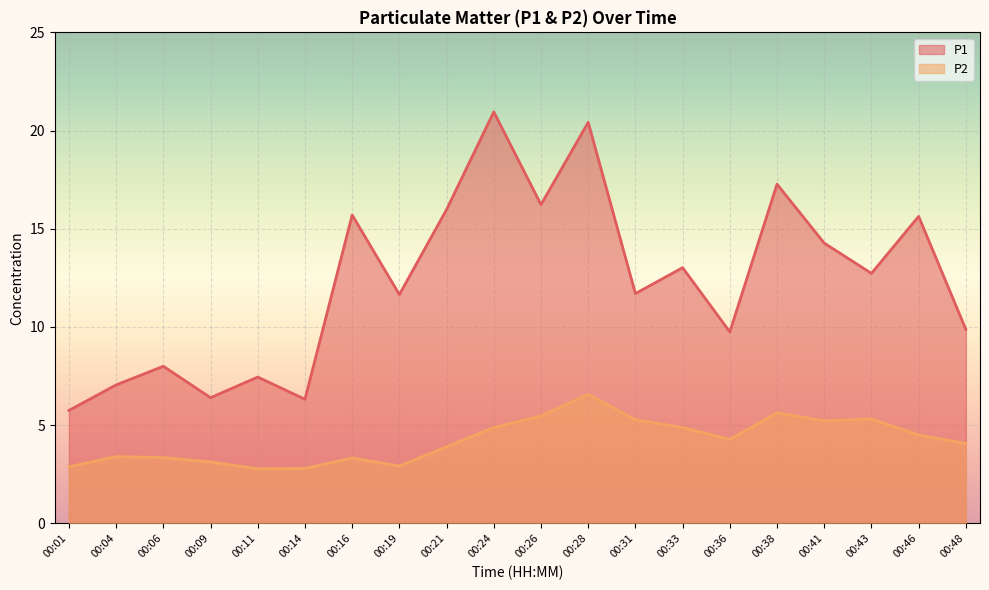

True or false: P1 and P2 cross at least once.

False